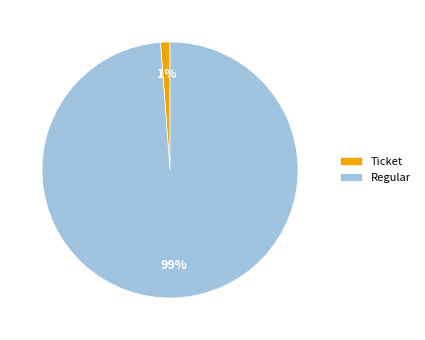

Which has a higher value, Ticket or Regular?

Regular